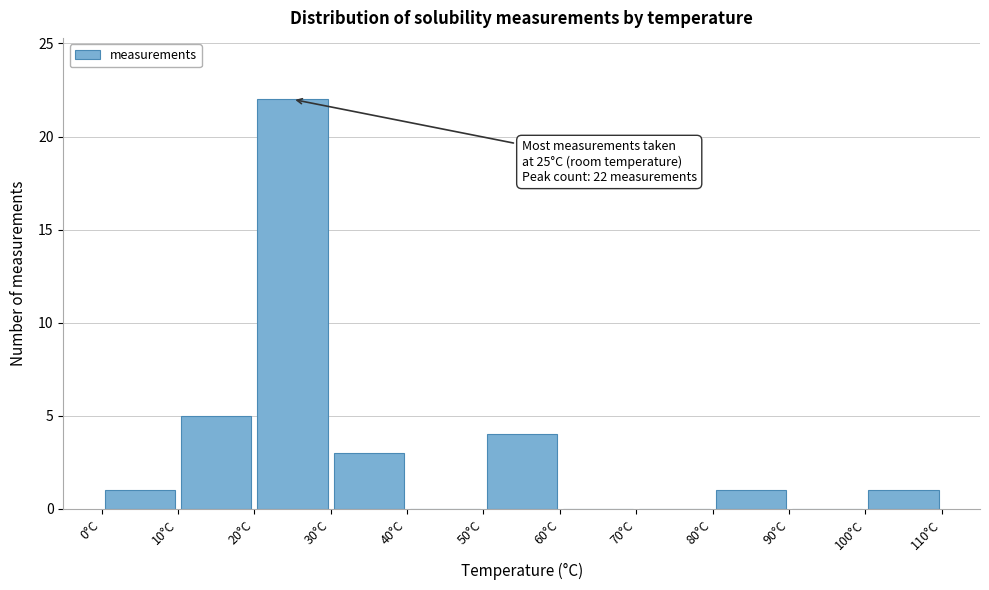

Over which range of the x-axis is the bar tallest?

20 to 30